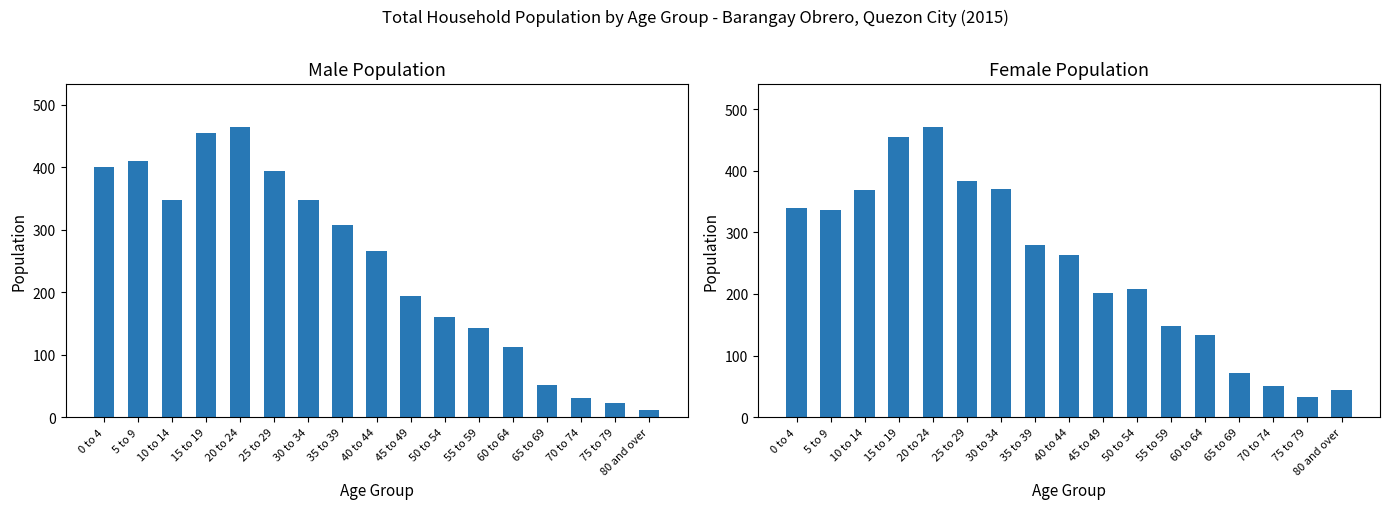

Where is Female nearest to the value 251?

40 to 44